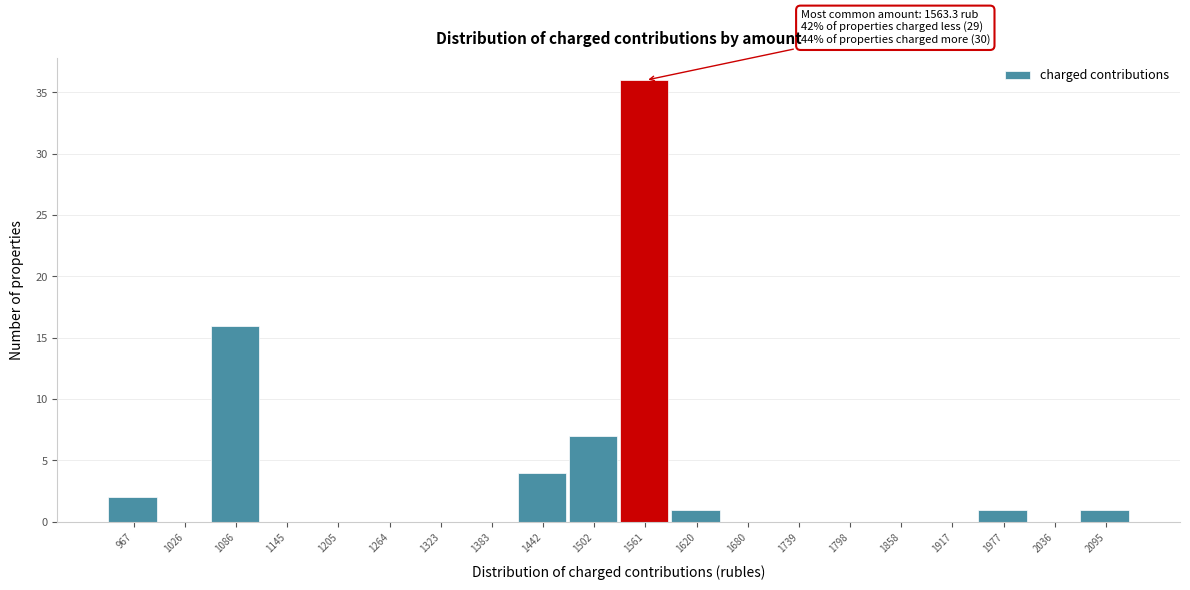

Reading left to right, extract all data points from this chart.

967=2	1026=0	1086=16	1145=0	1205=0	1264=0	1323=0	1383=0	1442=4	1502=7	1561=36	1620=1	1680=0	1739=0	1798=0	1858=0	1917=0	1977=1	2036=0	2095=1